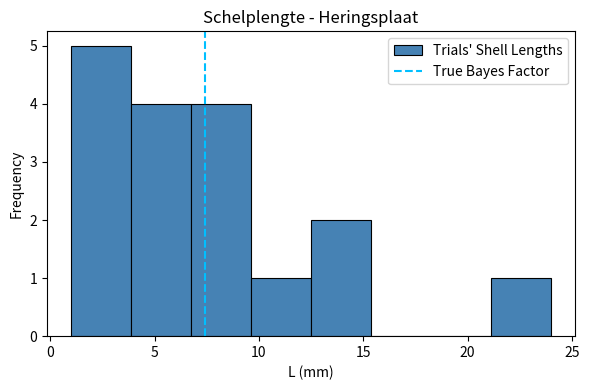

How tall is the bar that spans 12.5 to 15.5 on the x-axis? Neither the bar edges nor the heights are printed on the chart, so give them approximately, as read against the axes.

2